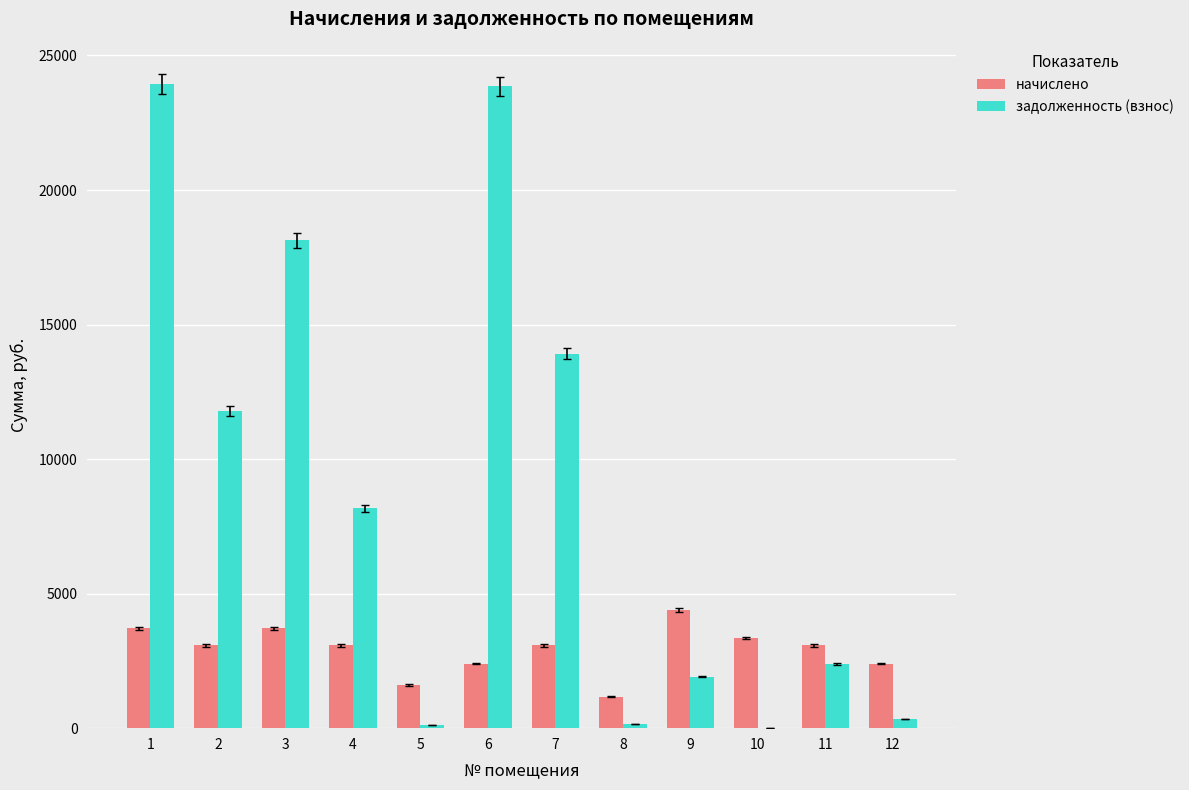

The начислено series shows 3081.0 at 2. True or false?

True